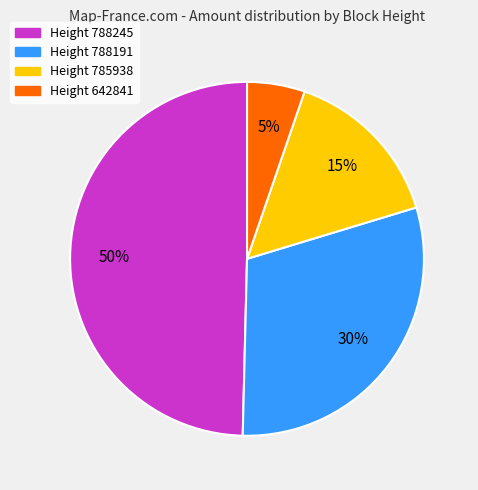

Count the number of slices in the pie.

4